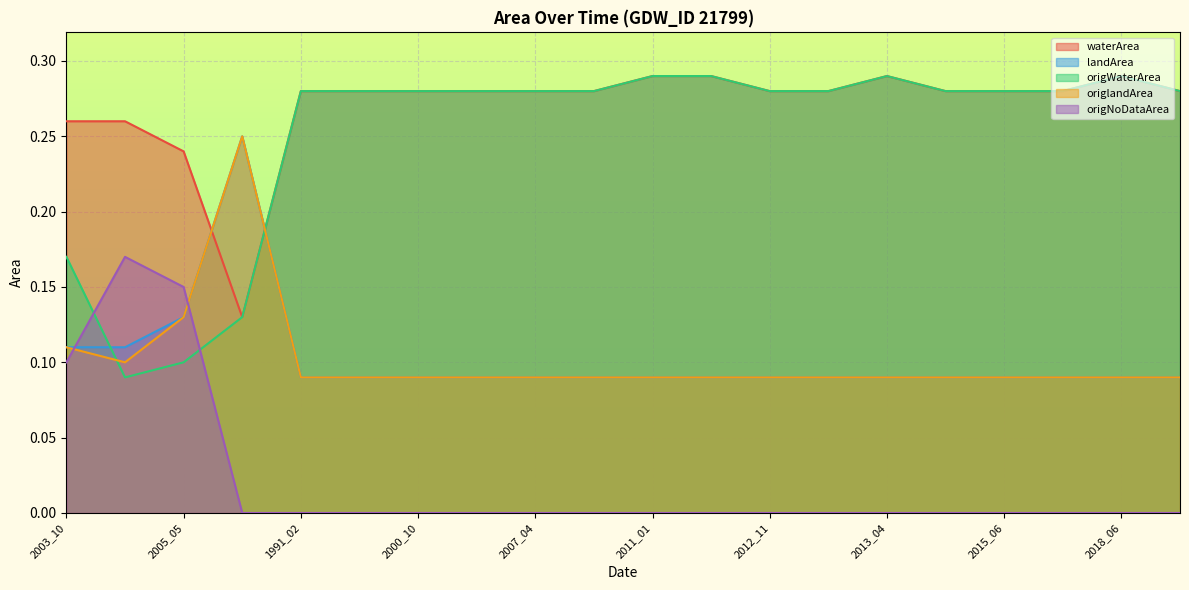

What is the label of the 14th point from the left?

2013_03